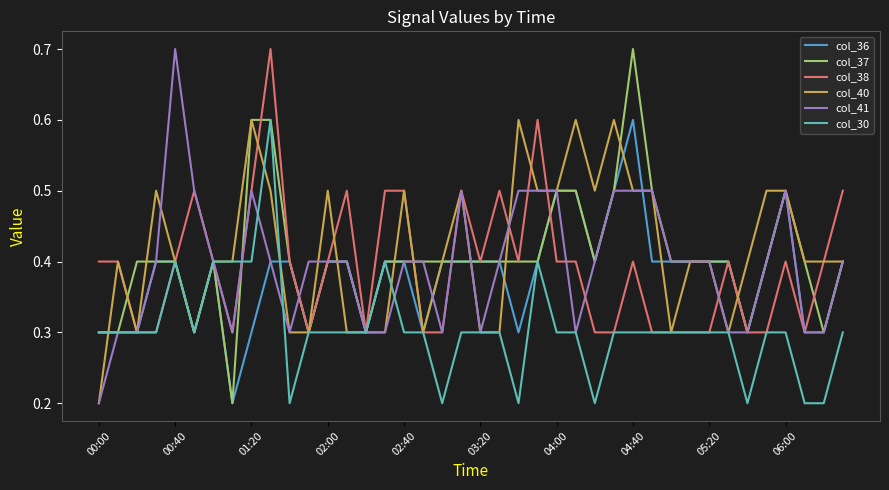

What is the maximum value for col_41?

0.7